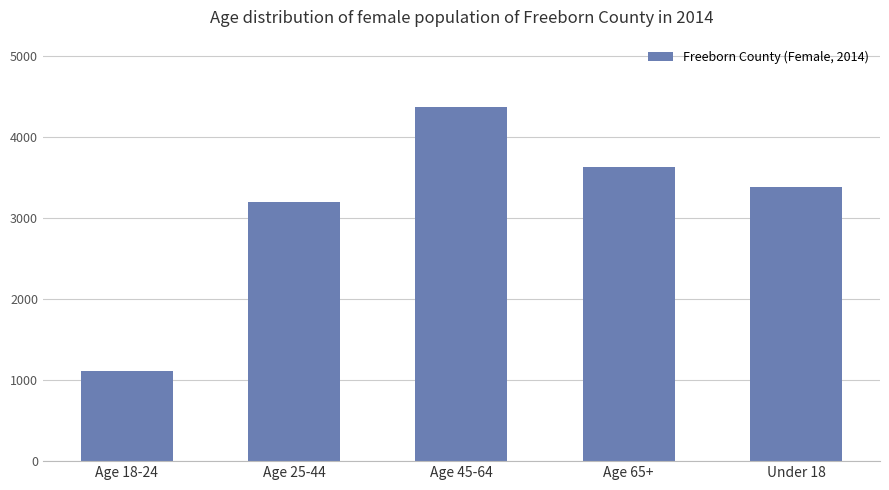

What is the average value?

3138